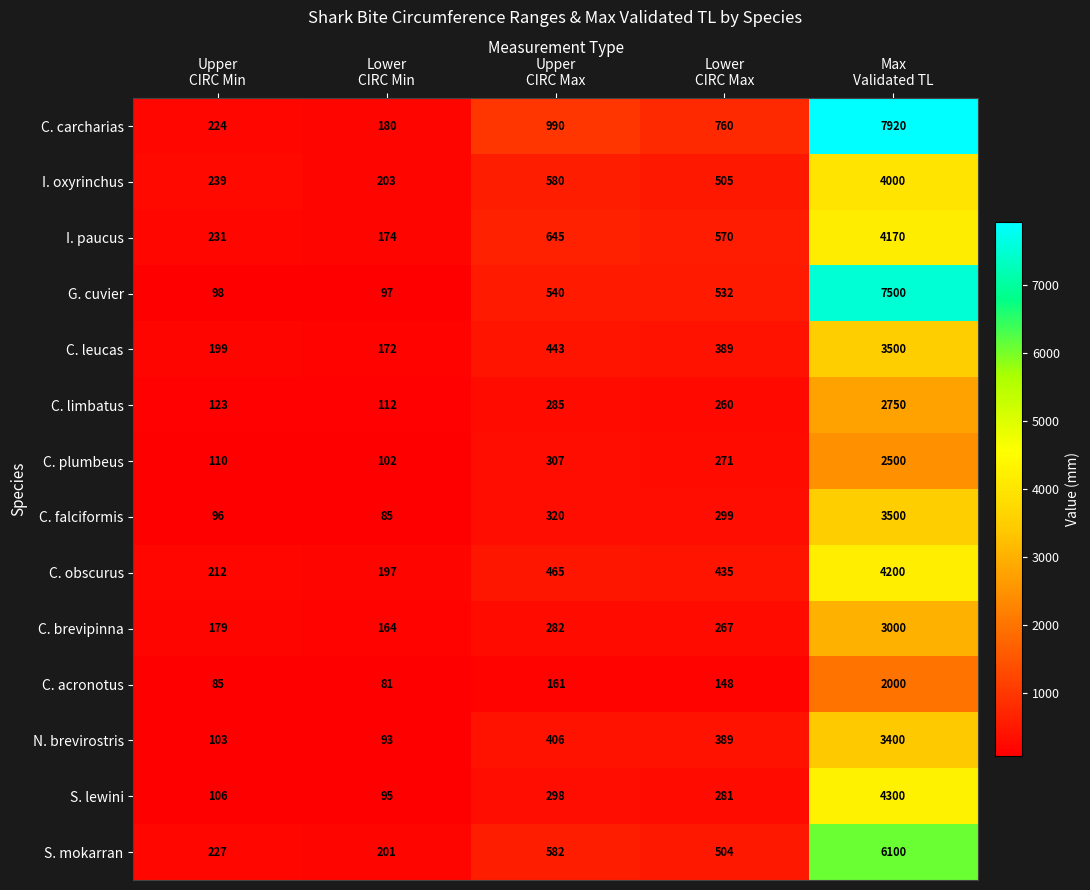

What is the greatest value displayed?

7920